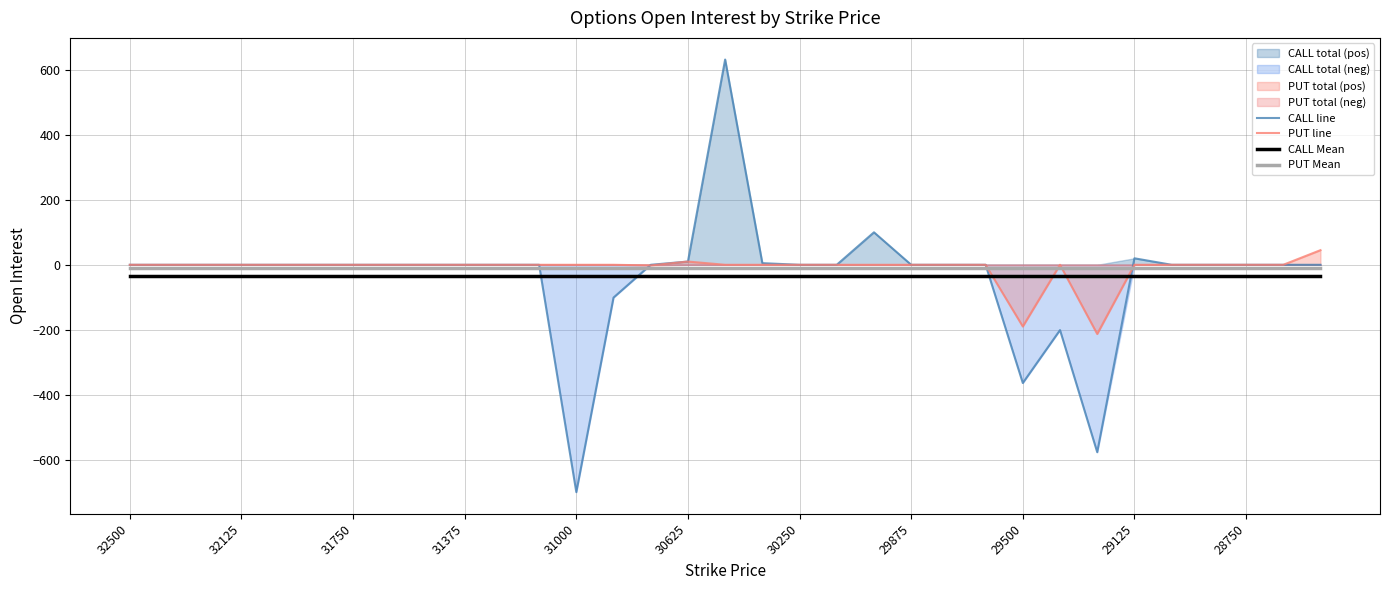

Which series has the largest range (max minus min)?

CALL line